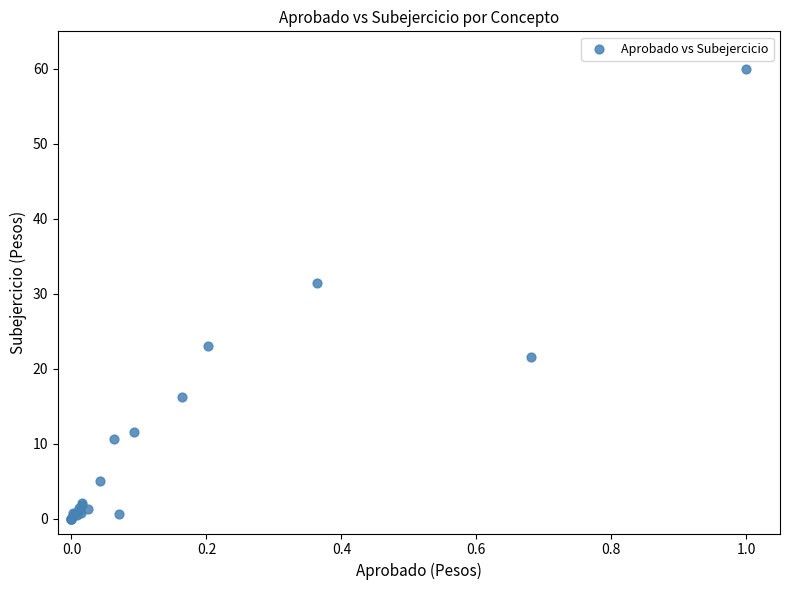

What Y value in the scatter plot is closest to 29?

31.4